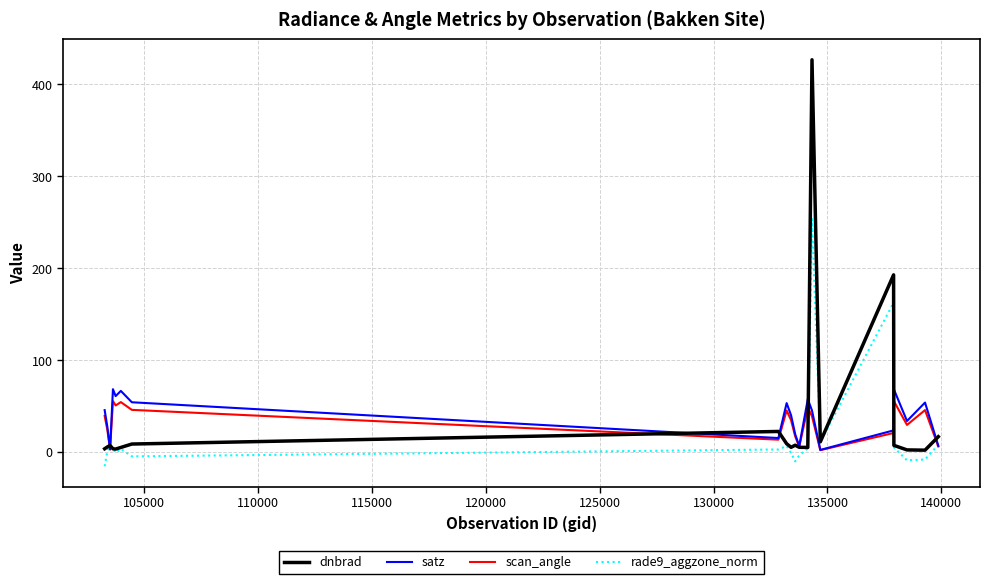

What is the minimum value shown in the chart?

-15.5